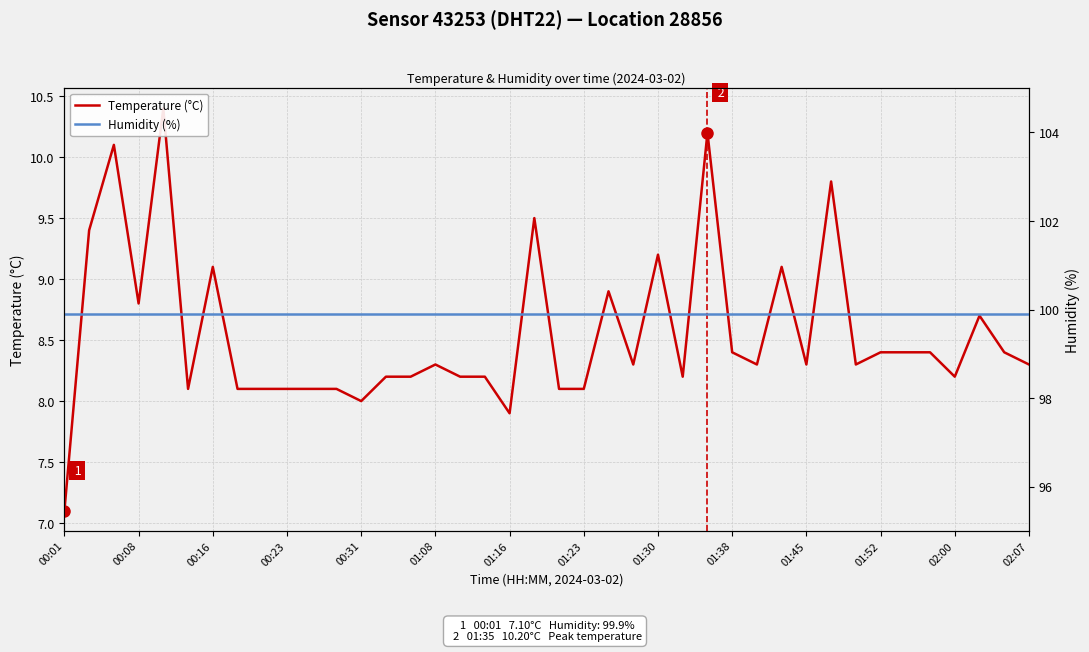

In Temperature (°C), how many points are lower than both neighbors (excluding endpoints)?

10